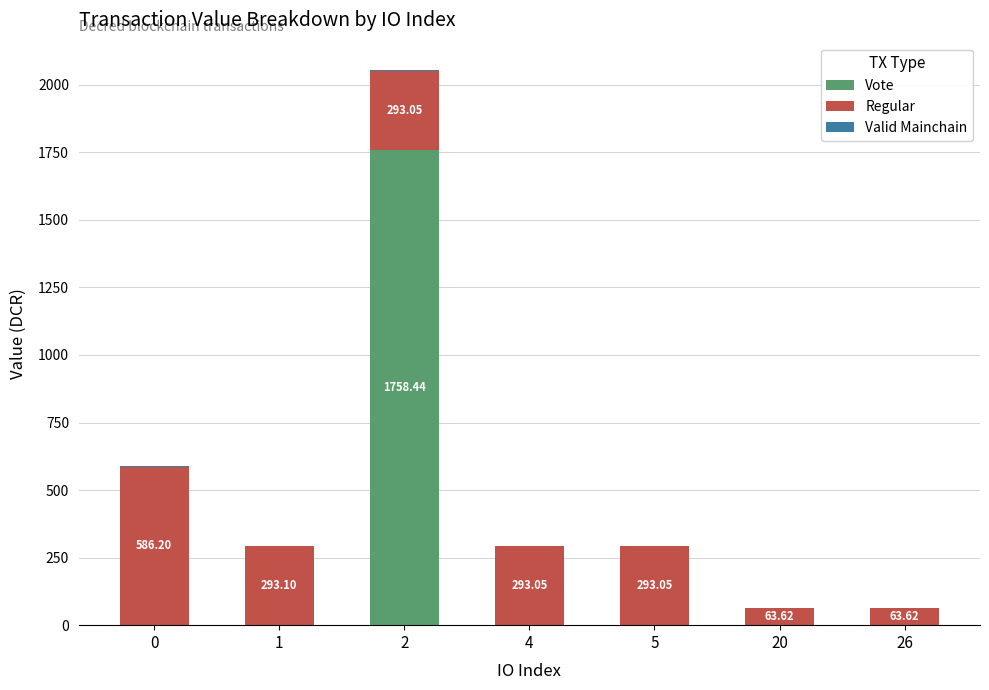

What is the total value across all series at 26?

65.1